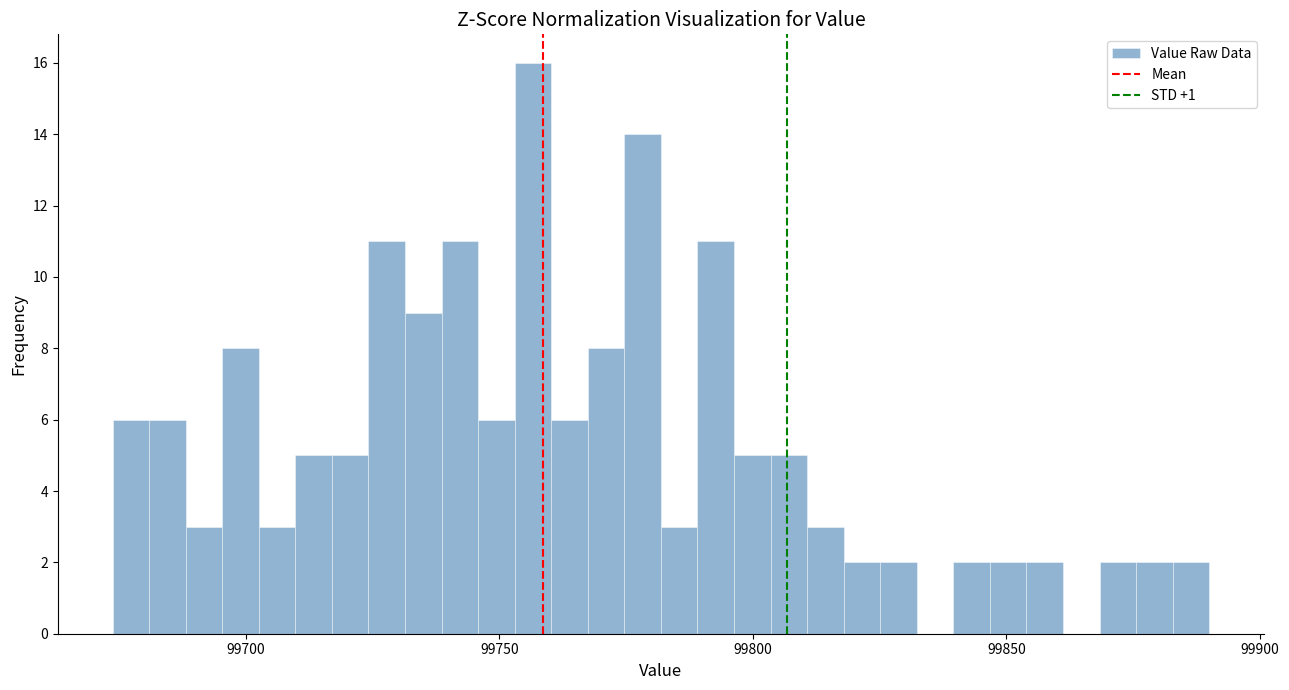

Read against the x-axis, roughly where is the centre of the tallest bar?

99755